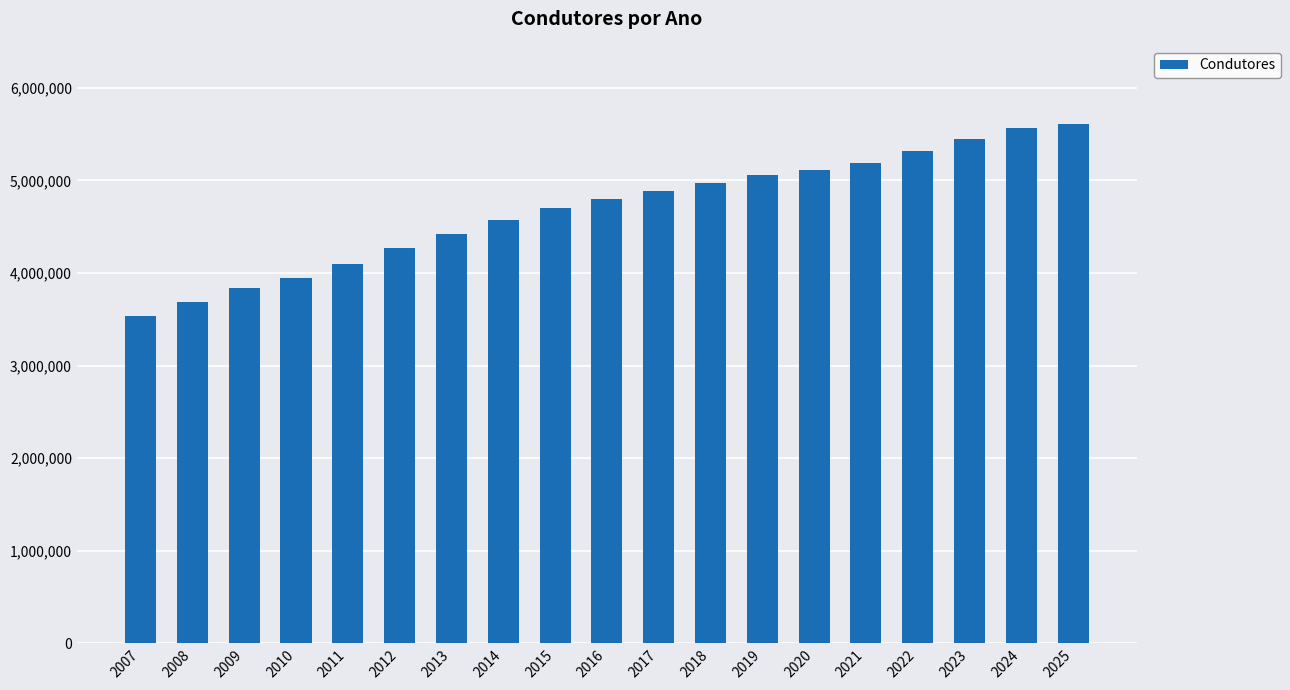

What is the smallest value displayed?

3539613